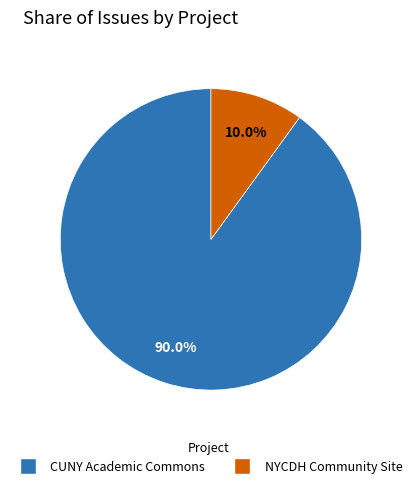

To the nearest percent, what is the difference between the NYCDH Community Site and CUNY Academic Commons slice percentages?

80%